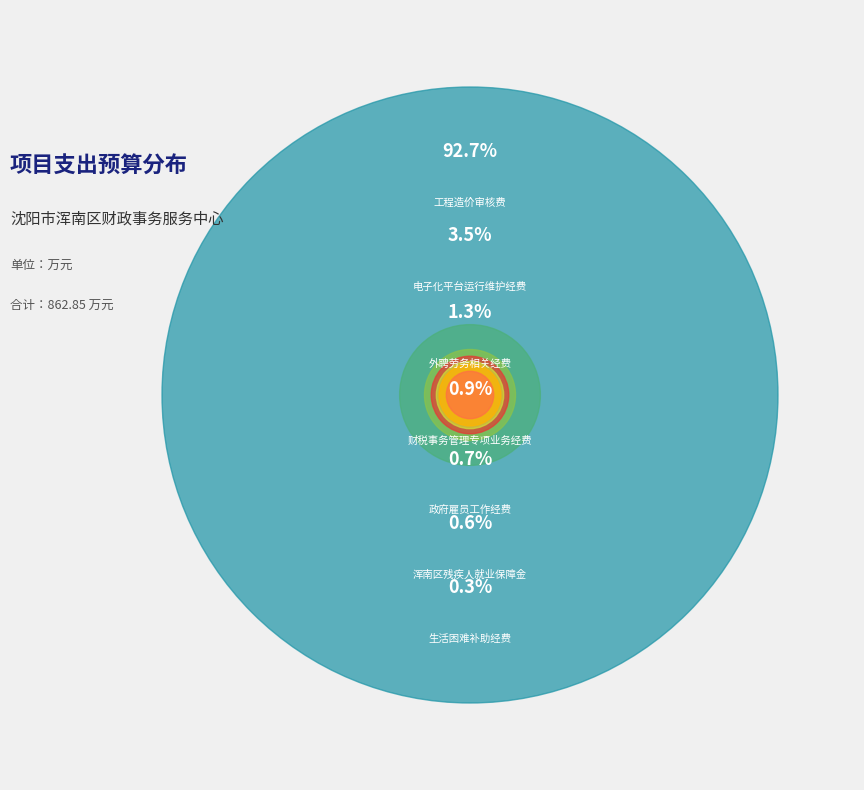

Is 工程造价审核费 the majority of the pie?

Yes